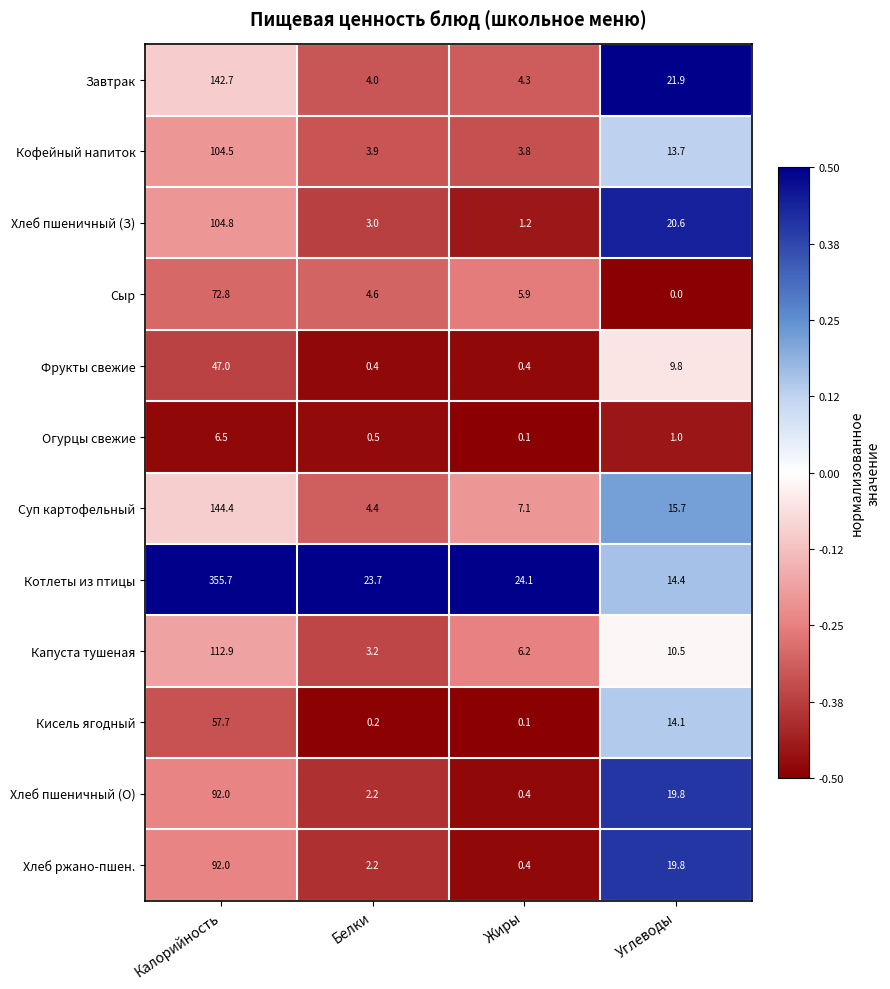

Where does the Суп картофельный series first go above 15?

Калорийность